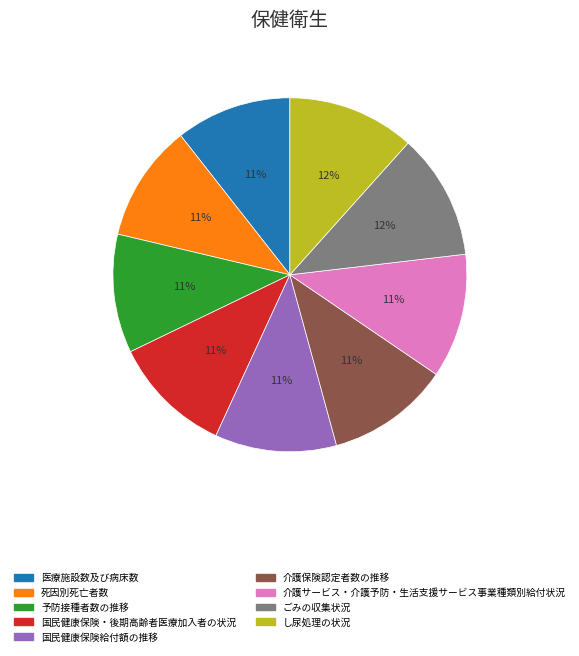

Does ごみの収集状況 account for over 50% of the chart?

No